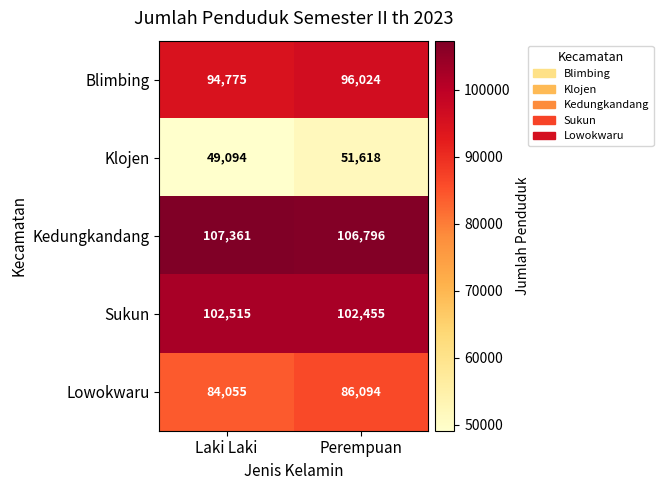

The value of Lowokwaru at Perempuan is 86094. True or false?

True